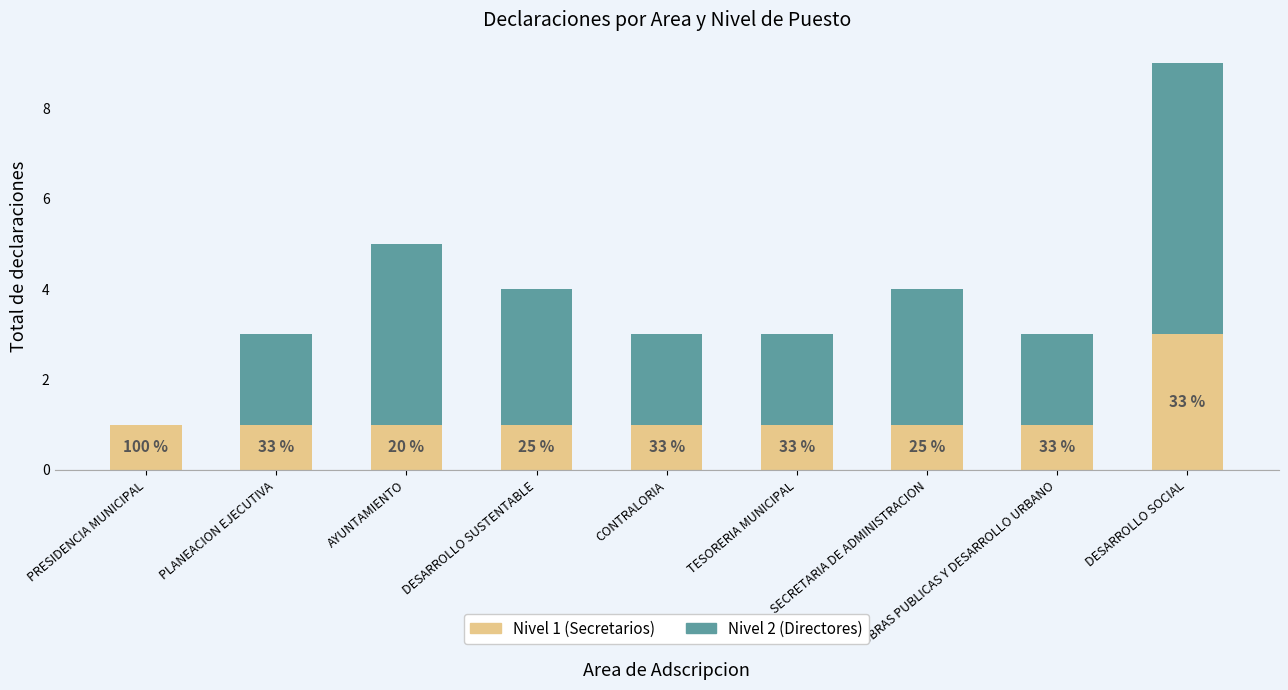

What are all the series names shown in the legend?

Nivel 1 (Secretarios), Nivel 2 (Directores)